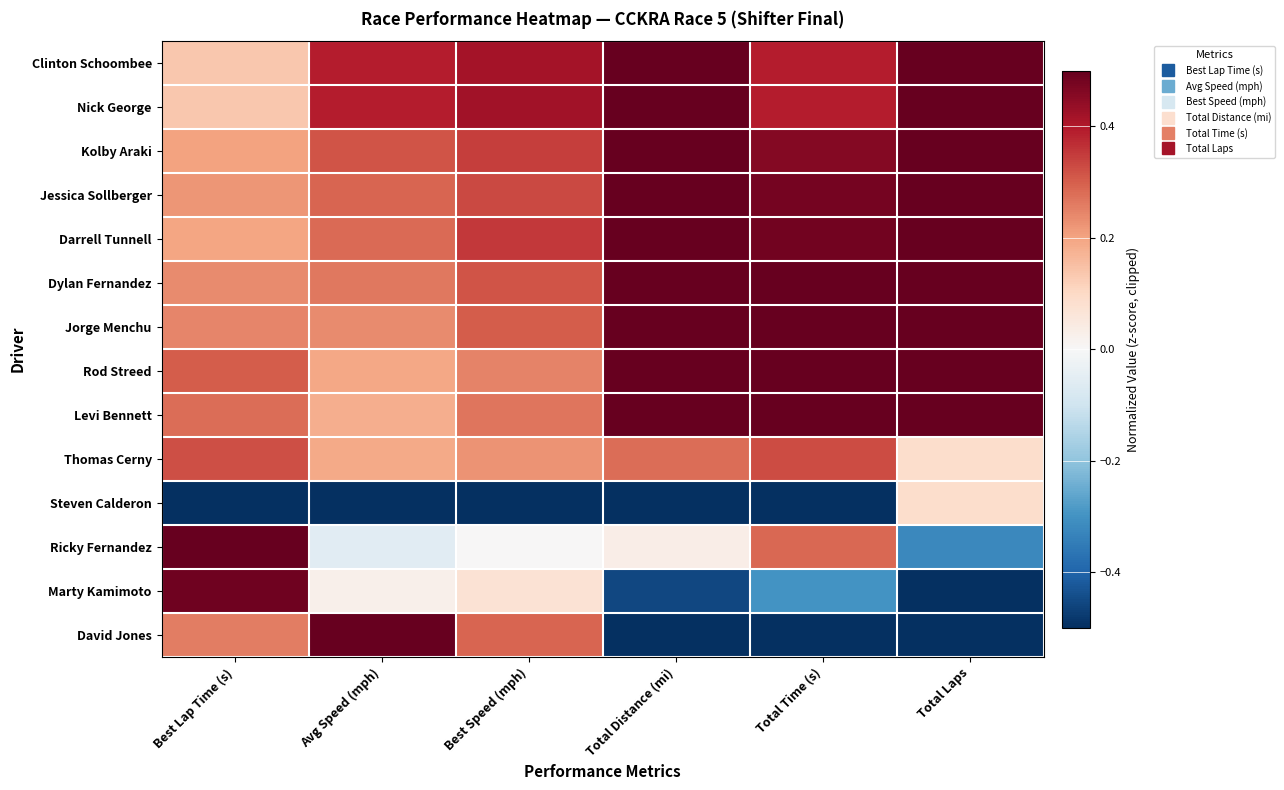

Reading right to left, what are all the values shown in this chart?

Clinton Schoombee: Total Laps=0.5	Total Time (s)=0.4	Total Distance (mi)=0.5	Best Speed (mph)=0.4	Avg Speed (mph)=0.4	Best Lap Time (s)=0.1
Nick George: Total Laps=0.5	Total Time (s)=0.4	Total Distance (mi)=0.5	Best Speed (mph)=0.4	Avg Speed (mph)=0.4	Best Lap Time (s)=0.1
Kolby Araki: Total Laps=0.5	Total Time (s)=0.5	Total Distance (mi)=0.5	Best Speed (mph)=0.3	Avg Speed (mph)=0.3	Best Lap Time (s)=0.2
Jessica Sollberger: Total Laps=0.5	Total Time (s)=0.5	Total Distance (mi)=0.5	Best Speed (mph)=0.3	Avg Speed (mph)=0.3	Best Lap Time (s)=0.2
Darrell Tunnell: Total Laps=0.5	Total Time (s)=0.5	Total Distance (mi)=0.5	Best Speed (mph)=0.4	Avg Speed (mph)=0.3	Best Lap Time (s)=0.2
Dylan Fernandez: Total Laps=0.5	Total Time (s)=0.5	Total Distance (mi)=0.5	Best Speed (mph)=0.3	Avg Speed (mph)=0.3	Best Lap Time (s)=0.2
Jorge Menchu: Total Laps=0.5	Total Time (s)=0.5	Total Distance (mi)=0.5	Best Speed (mph)=0.3	Avg Speed (mph)=0.2	Best Lap Time (s)=0.2
Rod Streed: Total Laps=0.5	Total Time (s)=0.6	Total Distance (mi)=0.5	Best Speed (mph)=0.2	Avg Speed (mph)=0.2	Best Lap Time (s)=0.3
Levi Bennett: Total Laps=0.5	Total Time (s)=0.6	Total Distance (mi)=0.5	Best Speed (mph)=0.3	Avg Speed (mph)=0.2	Best Lap Time (s)=0.3
Thomas Cerny: Total Laps=0.1	Total Time (s)=0.3	Total Distance (mi)=0.3	Best Speed (mph)=0.2	Avg Speed (mph)=0.2	Best Lap Time (s)=0.3
Steven Calderon: Total Laps=0.1	Total Time (s)=-1.0	Total Distance (mi)=-1.0	Best Speed (mph)=-1.0	Avg Speed (mph)=-1.0	Best Lap Time (s)=-1.0
Ricky Fernandez: Total Laps=-0.3	Total Time (s)=0.3	Total Distance (mi)=0.0	Best Speed (mph)=0.0	Avg Speed (mph)=-0.1	Best Lap Time (s)=0.6
Marty Kamimoto: Total Laps=-1.0	Total Time (s)=-0.3	Total Distance (mi)=-0.5	Best Speed (mph)=0.1	Avg Speed (mph)=0.0	Best Lap Time (s)=0.5
David Jones: Total Laps=-1.0	Total Time (s)=-1.0	Total Distance (mi)=-1.0	Best Speed (mph)=0.3	Avg Speed (mph)=0.8	Best Lap Time (s)=0.3